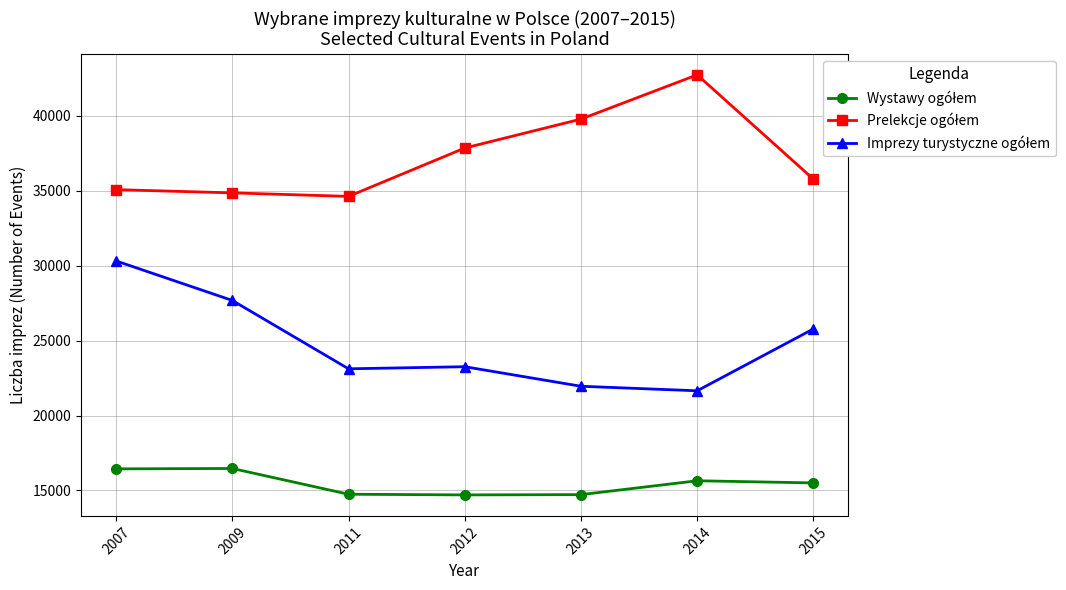

Which label corresponds to the largest value in the chart?

2014